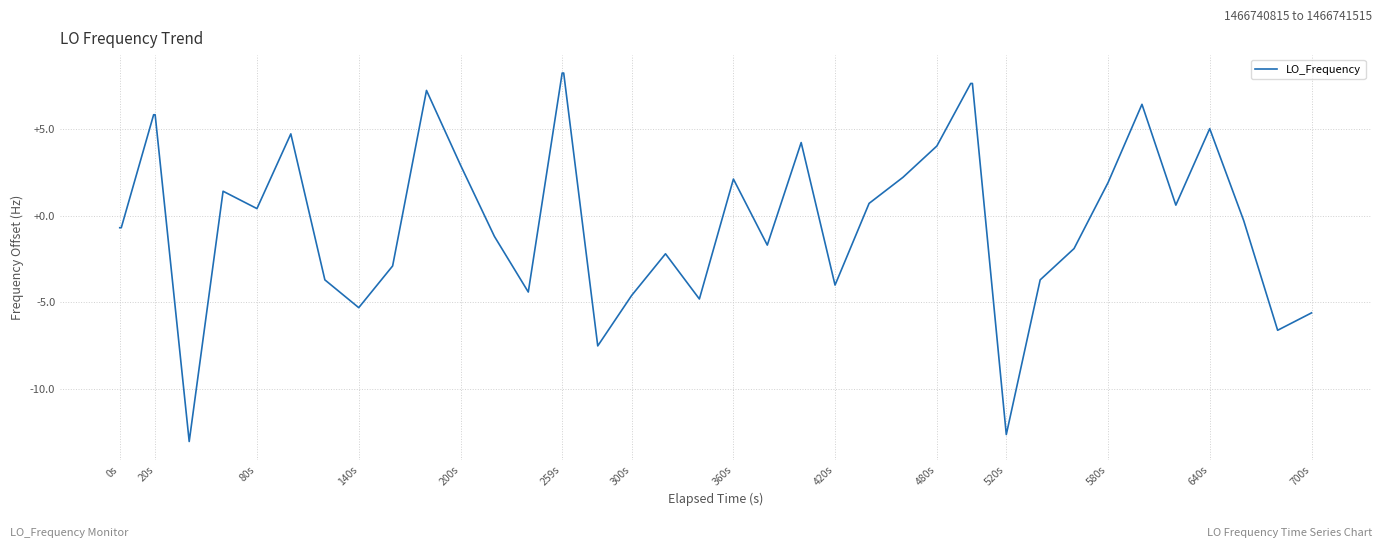

What is the greatest value displayed?

8.2